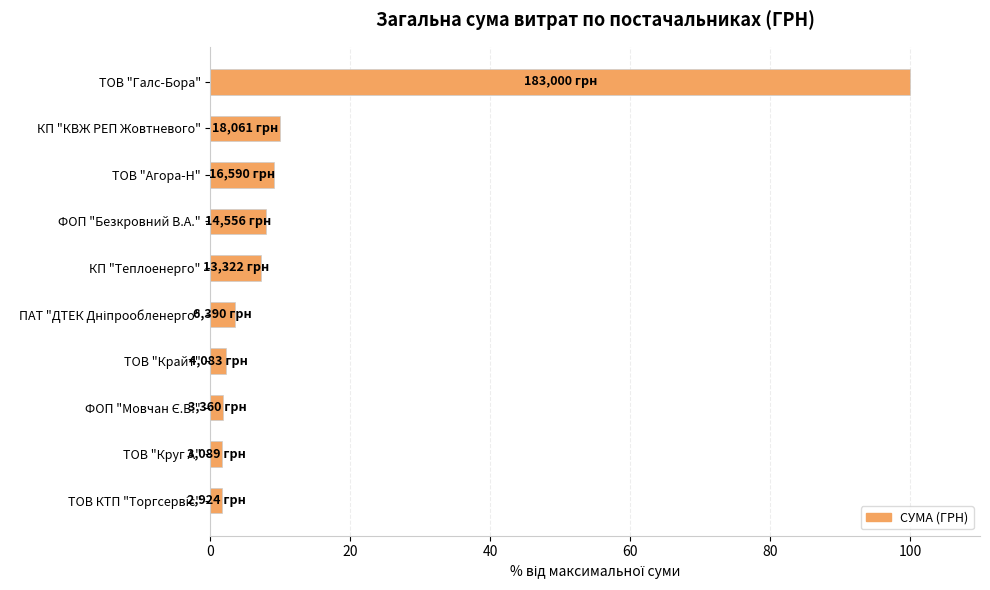

What is the change in value from КП "КВЖ РЕП Жовтневого" to КП "Теплоенерго"?

-2.6